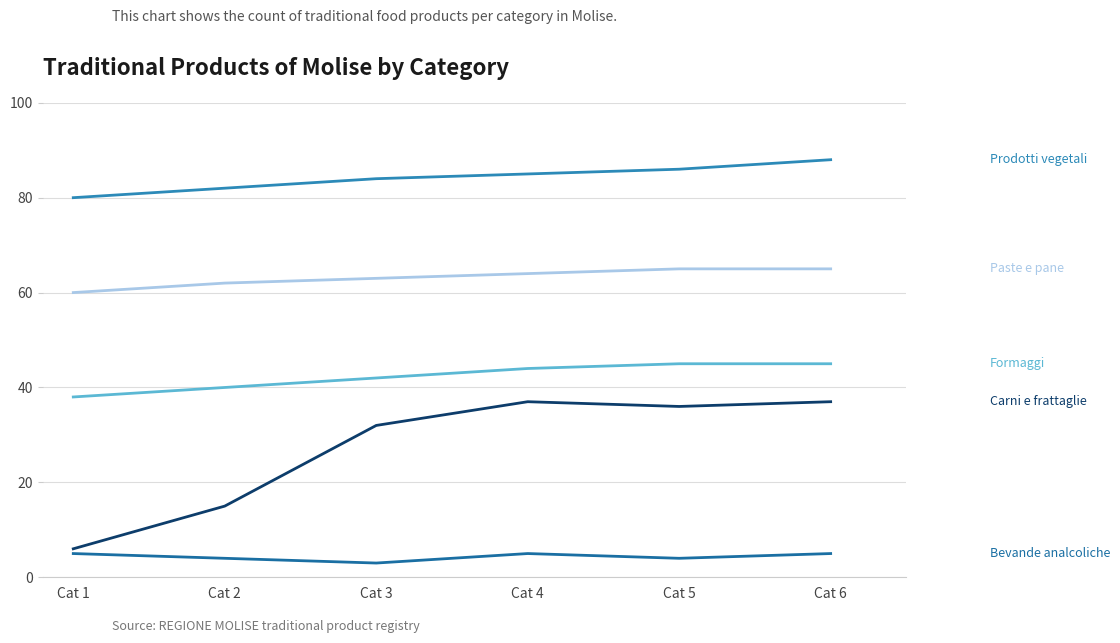

Between Cat 2 and Cat 4, which is larger?

Cat 4